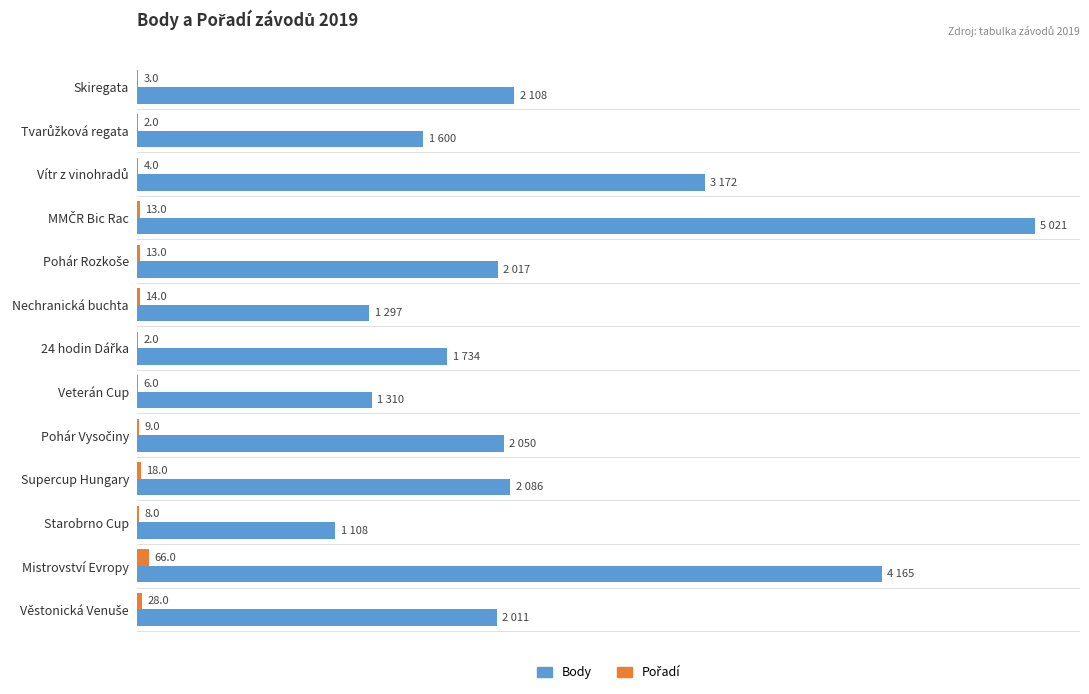

Which series changed the most between Starobrno Cup and Mistrovství Evropy?

Body